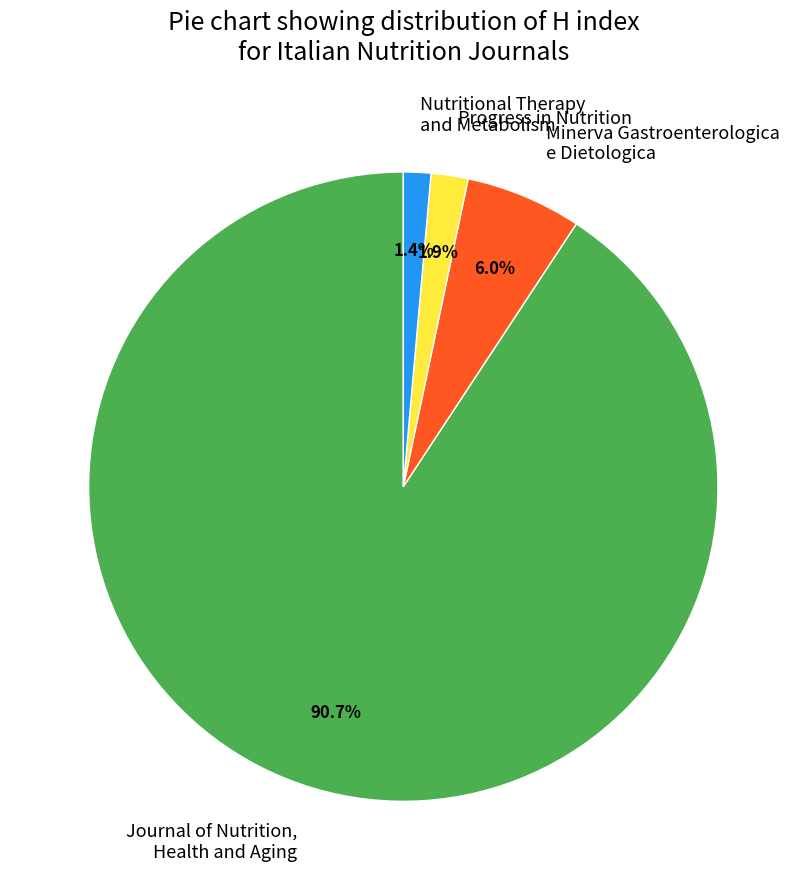

What percentage do Progress in Nutrition and Nutritional Therapy and Metabolism together represent?

3.3%